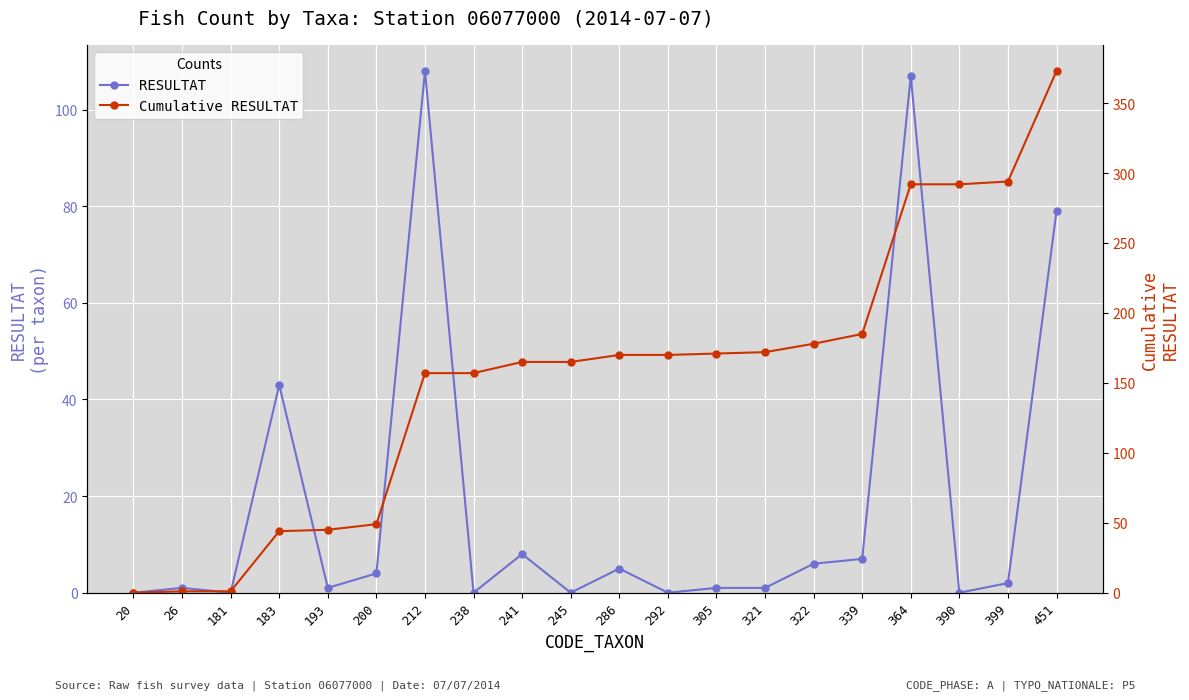

How many values in RESULTAT are above zero?

14